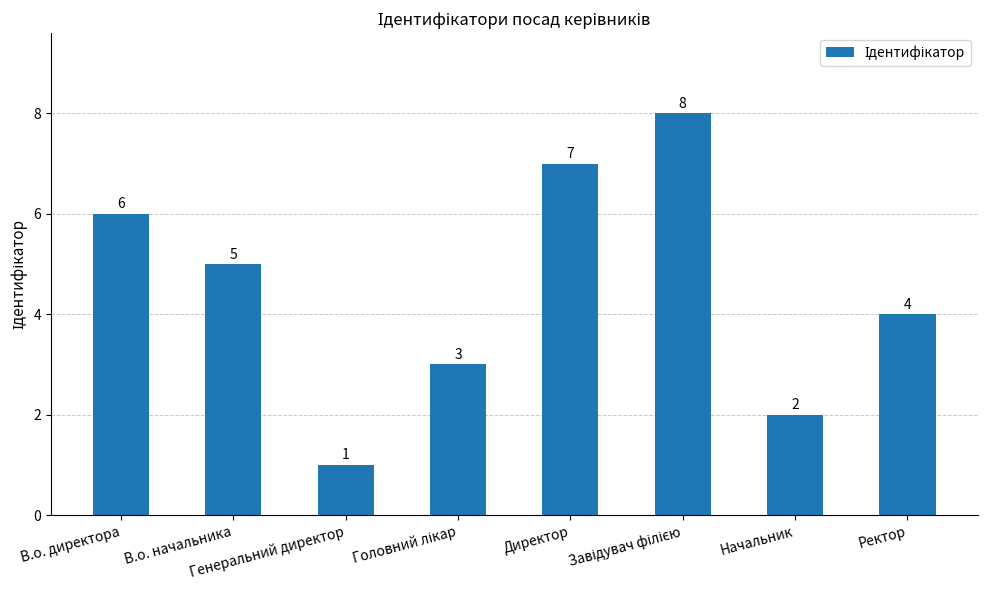

How many bars are there in total?

8